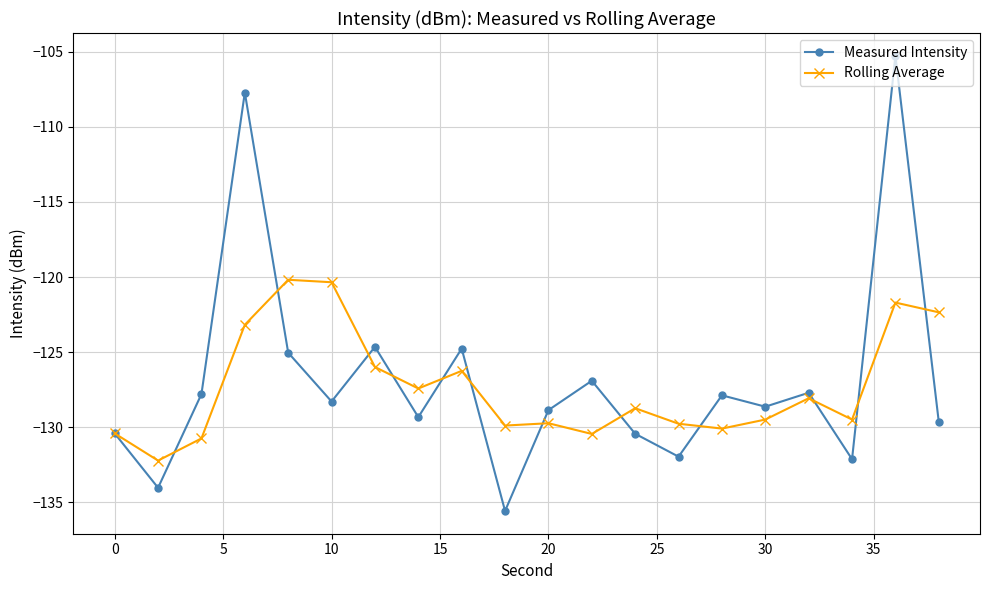

At how many categories does at least one series exceed -121?

4